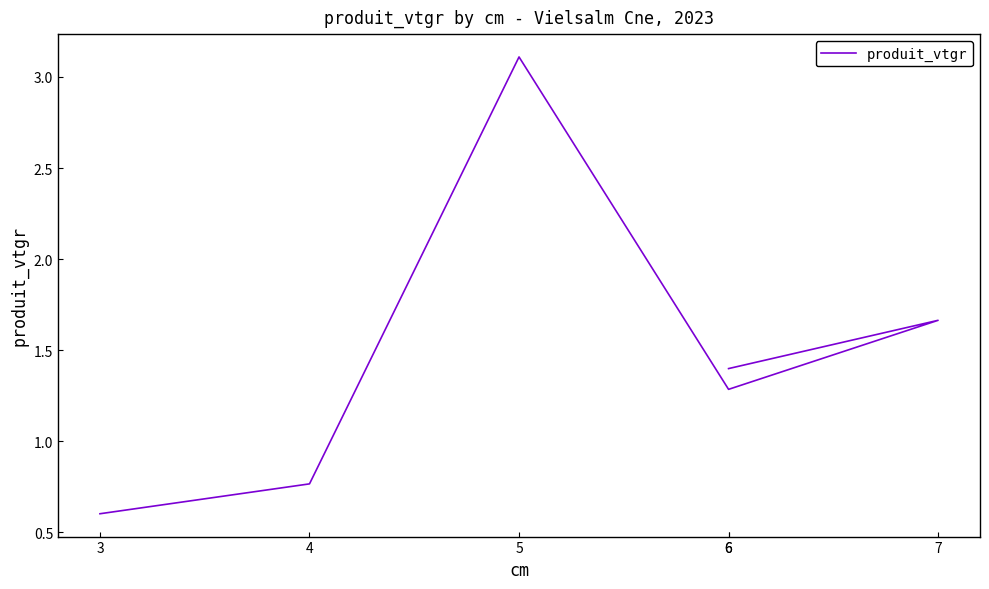

Reading left to right, transcribe all the data shown in this chart.

0.6	0.8	3.1	1.3	1.7	1.4